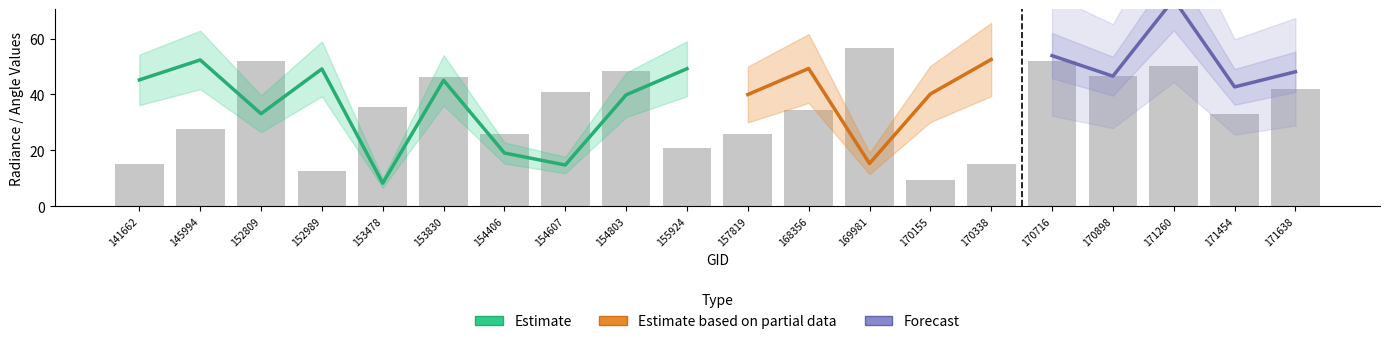

How many groups of bars are there?

20